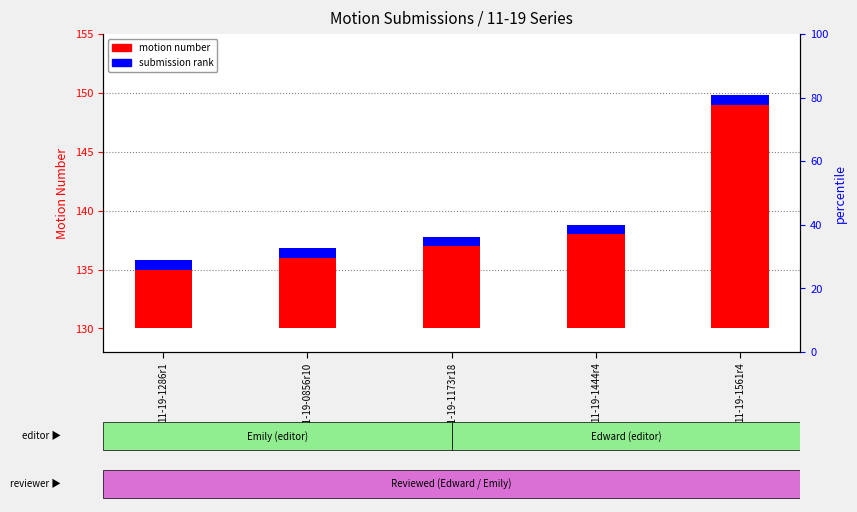

At which label does motion number reach its minimum?

11-19-1286r1